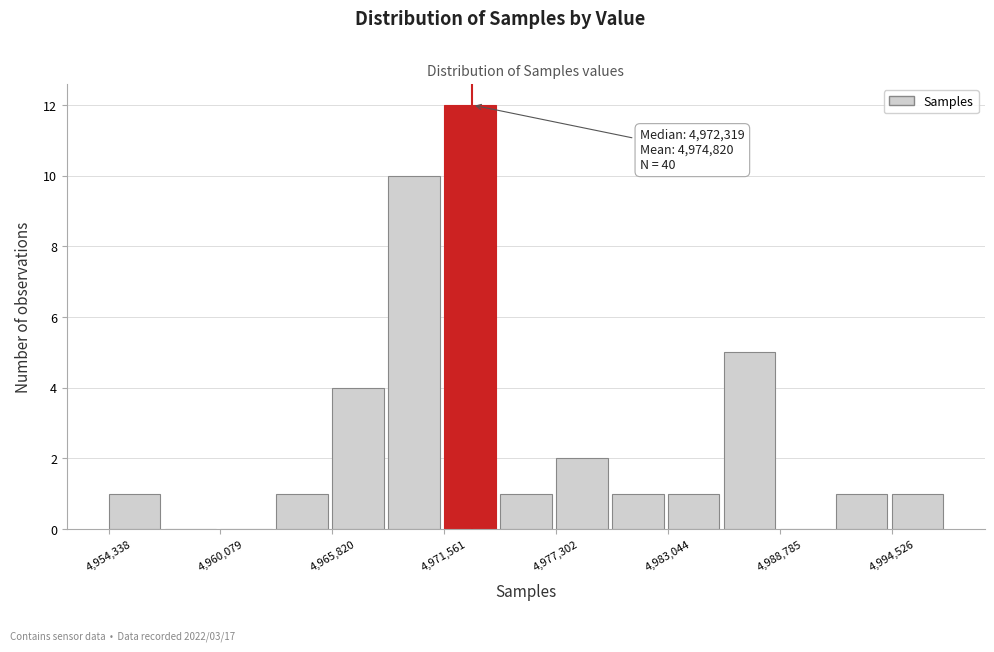

Read against the x-axis, roughly where is the centre of the tallest bar?

4973000